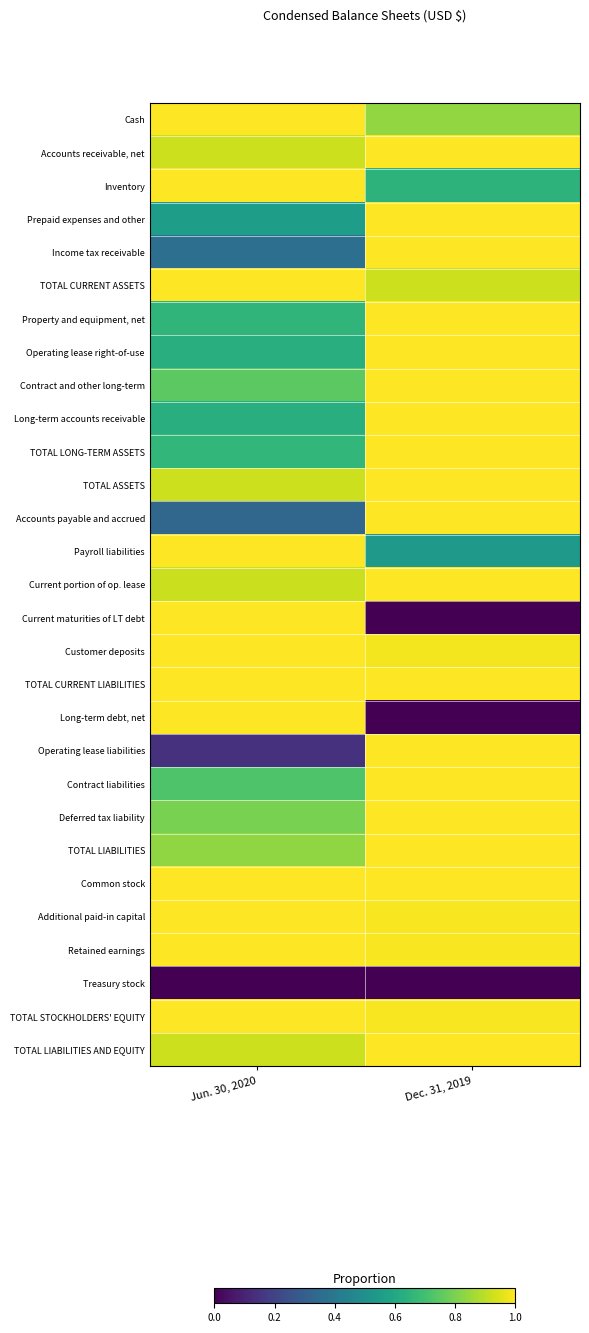

What is the greatest value displayed?

1.0